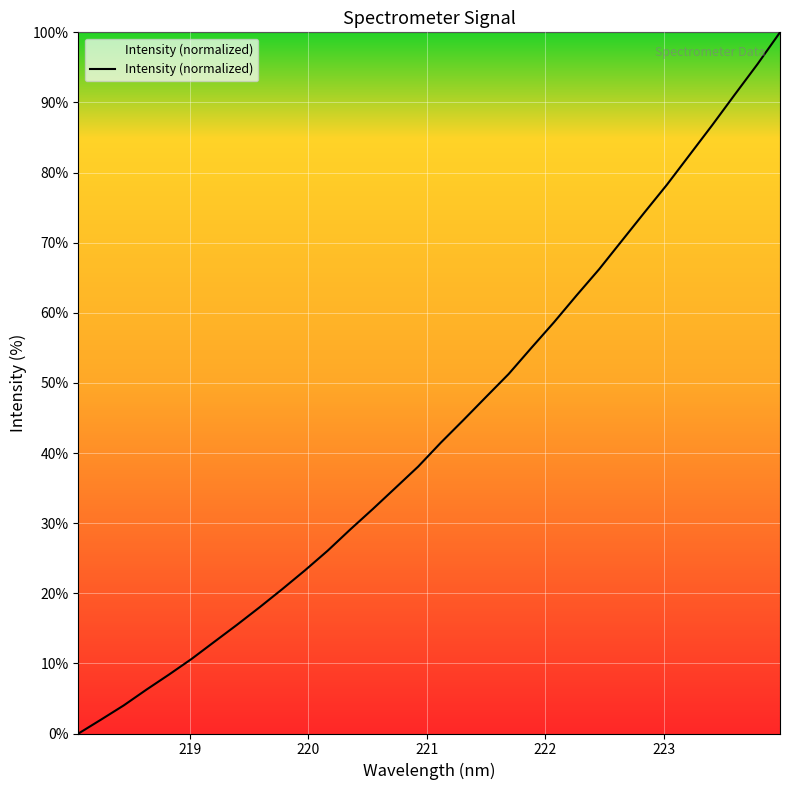

What is the greatest value displayed?

100.0